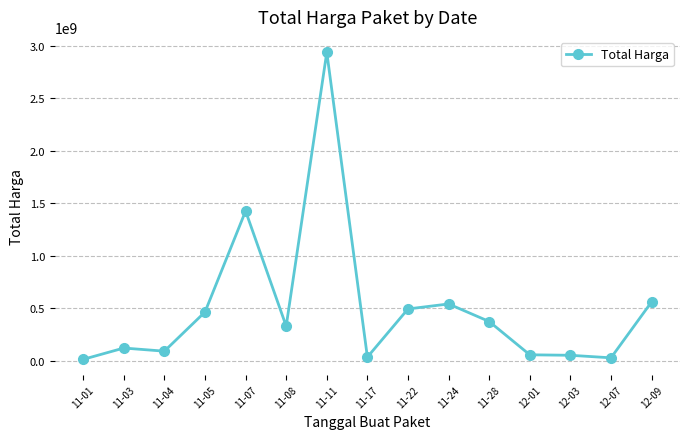

How many lines are shown in the chart?

1